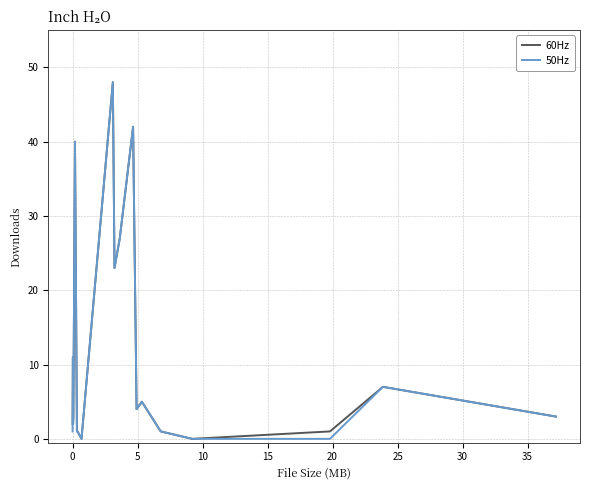

What is the highest value of the 50Hz series?

48